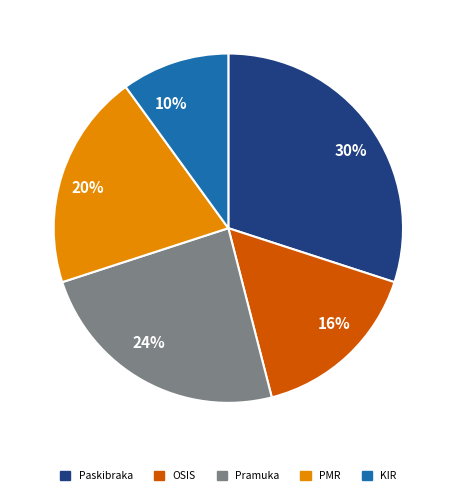

What is the largest slice in the pie chart?

30%